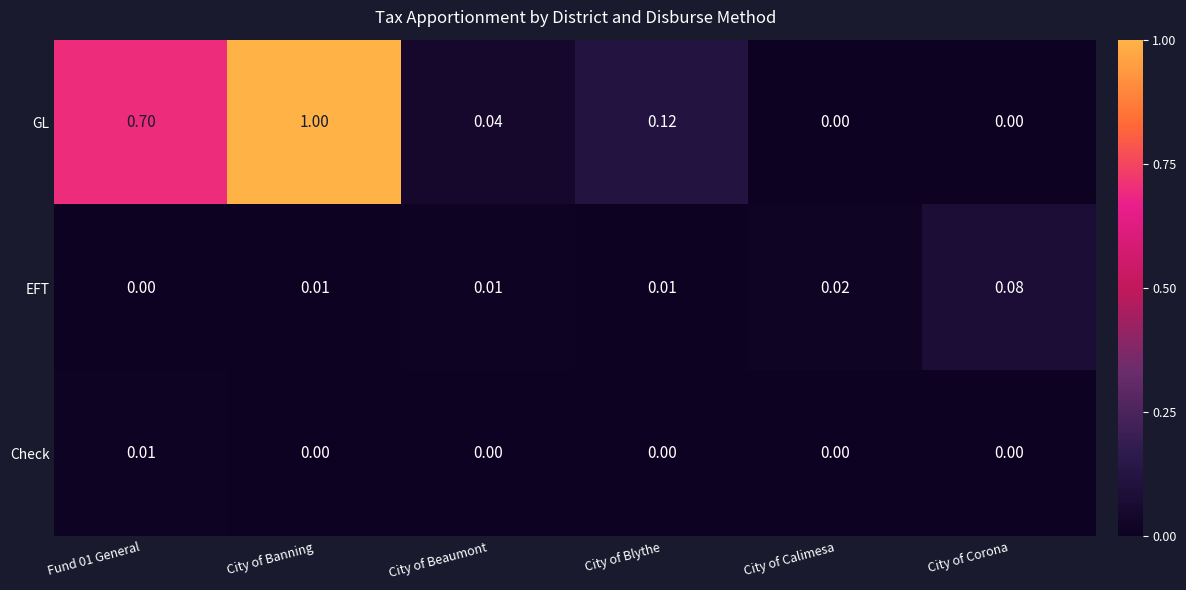

How many series are shown in this chart?

3